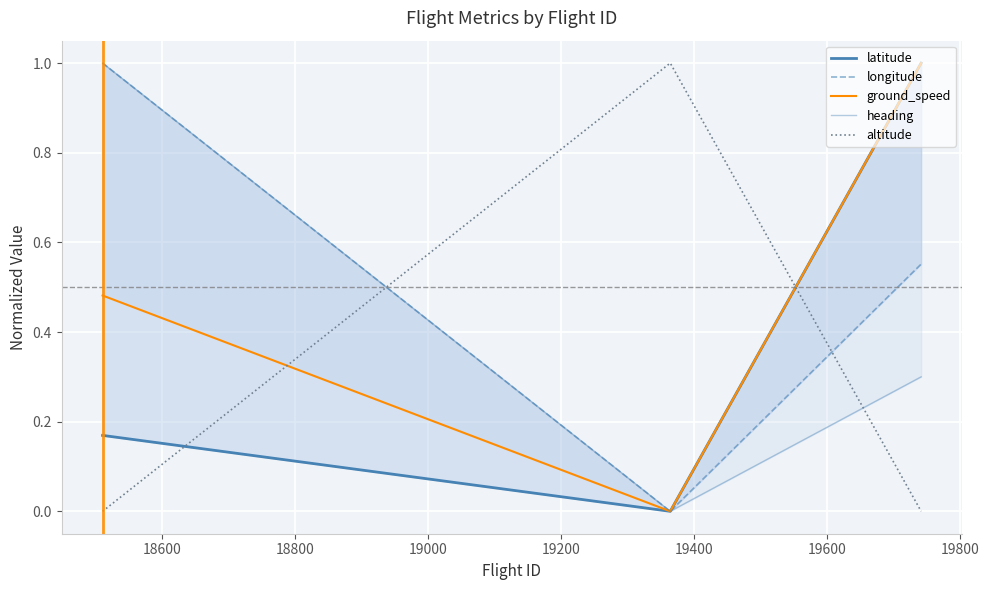

Does the chart display data point markers on the line(s)?

No